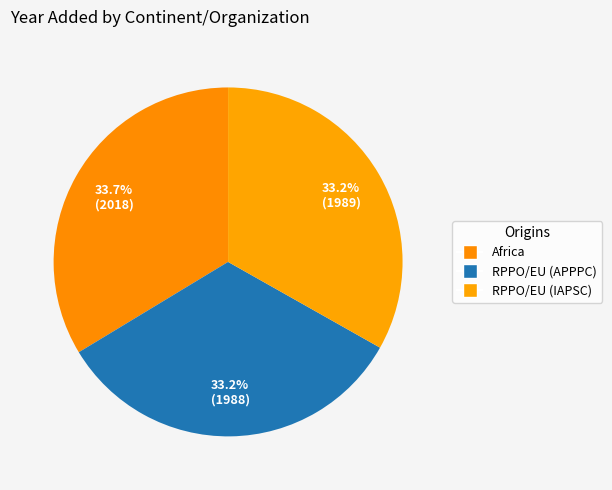

To the nearest percent, what percentage of the pie is RPPO/EU (IAPSC)?

33%